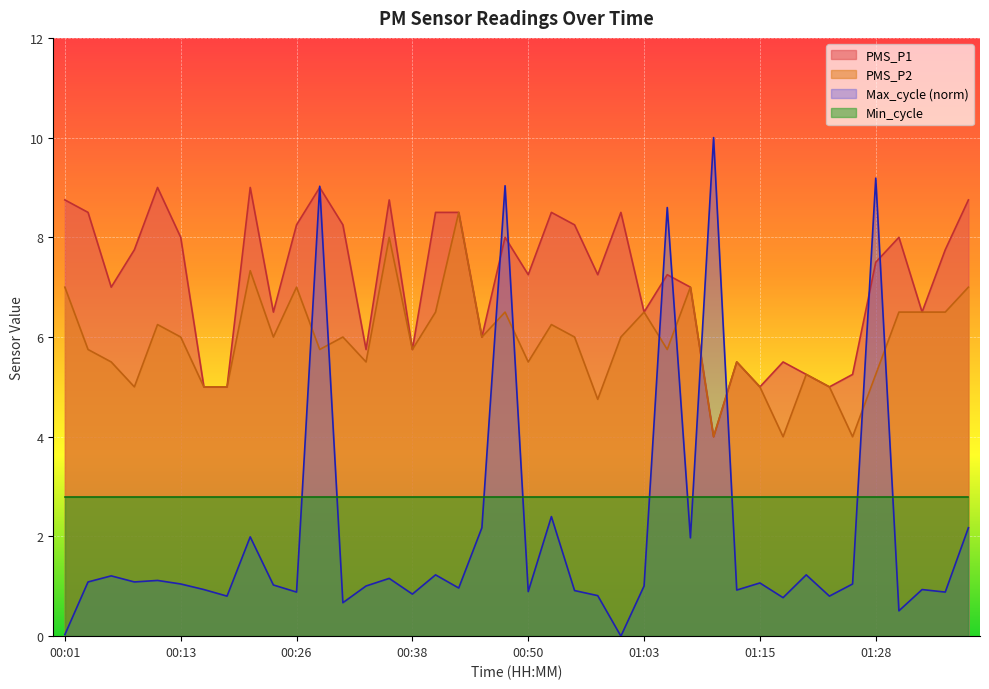

Which series has the largest range (max minus min)?

Max_cycle (norm)